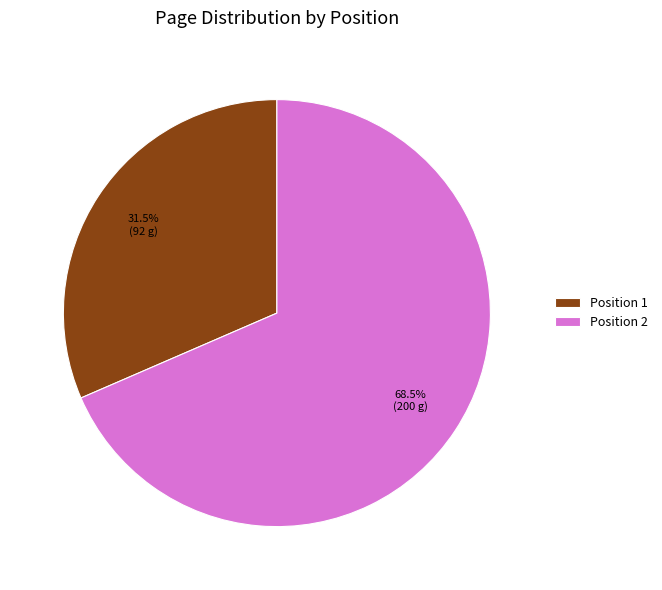

To the nearest percent, what is the difference between the largest and smallest slice percentages?

37%